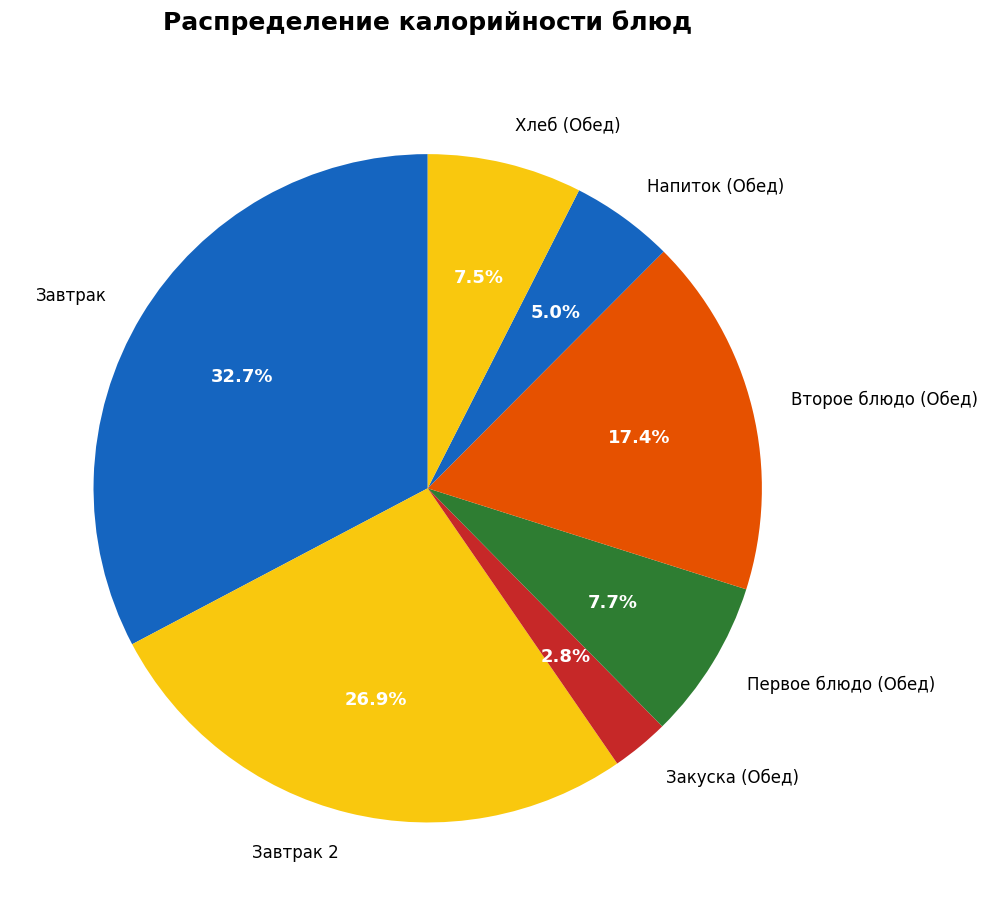

What is the largest slice in the pie chart?

Завтрак